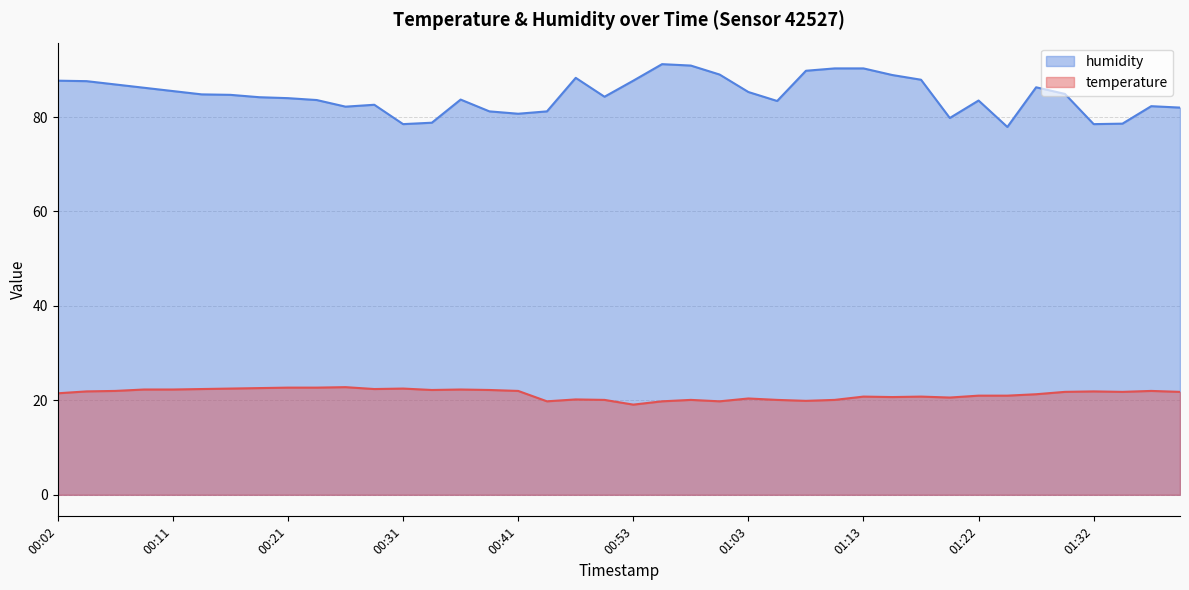

What is the sum of the humidity values at 01:13 and 00:46?

171.5